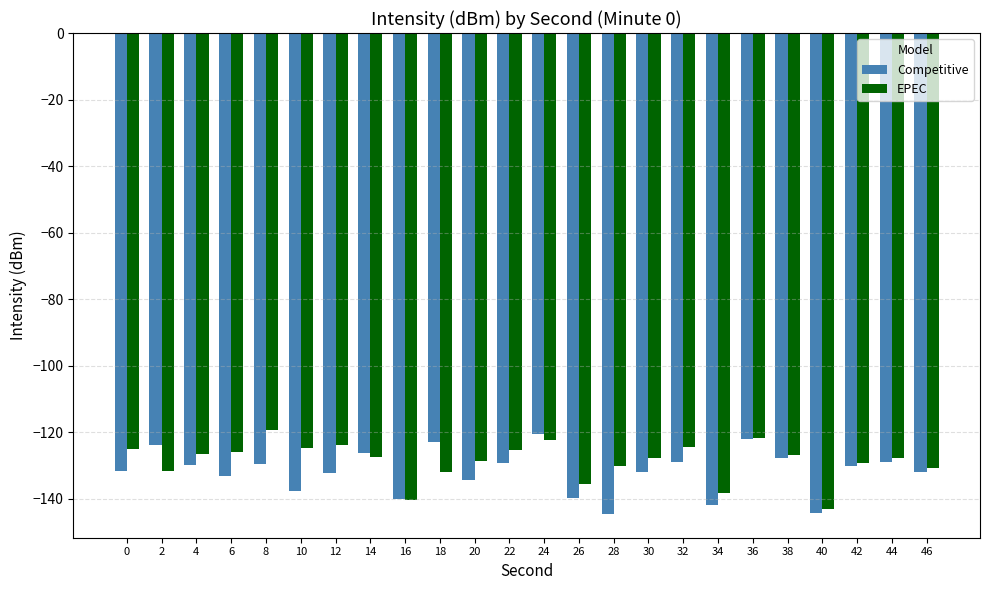

What is the difference between the maximum and minimum values in the Competitive series?

23.9